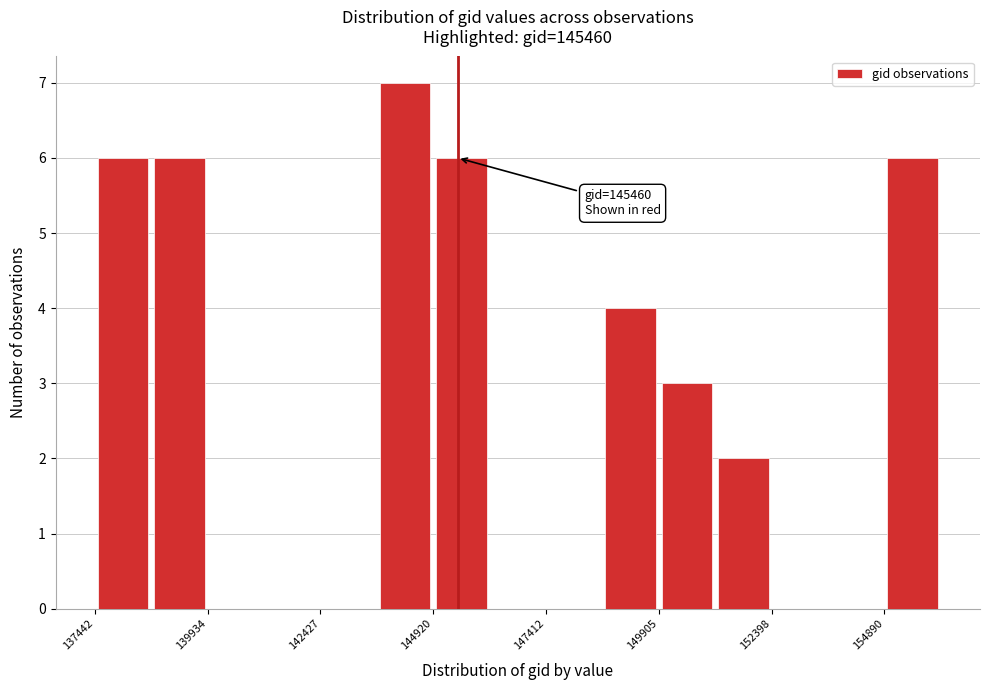

Read against the x-axis, roughly where is the centre of the tallest bar?

144500